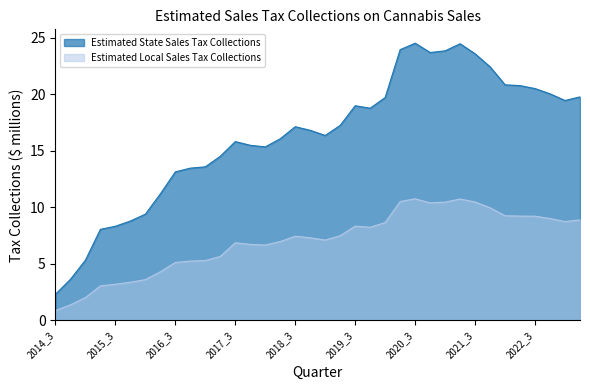

Where does the Estimated Local Sales Tax Collections series first go above 7?

2018_3